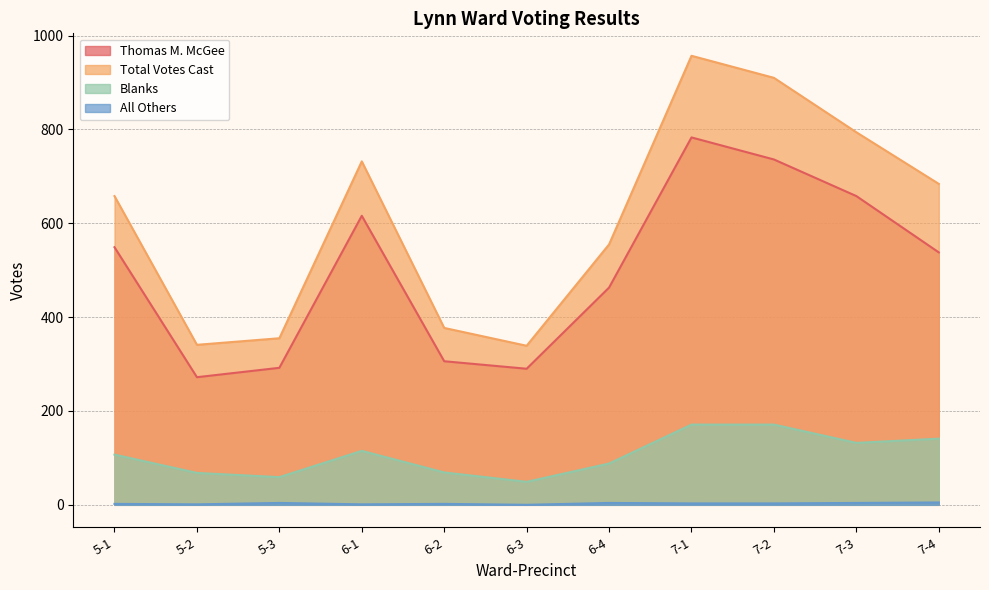

The value of All Others at 7-2 is 3. True or false?

True